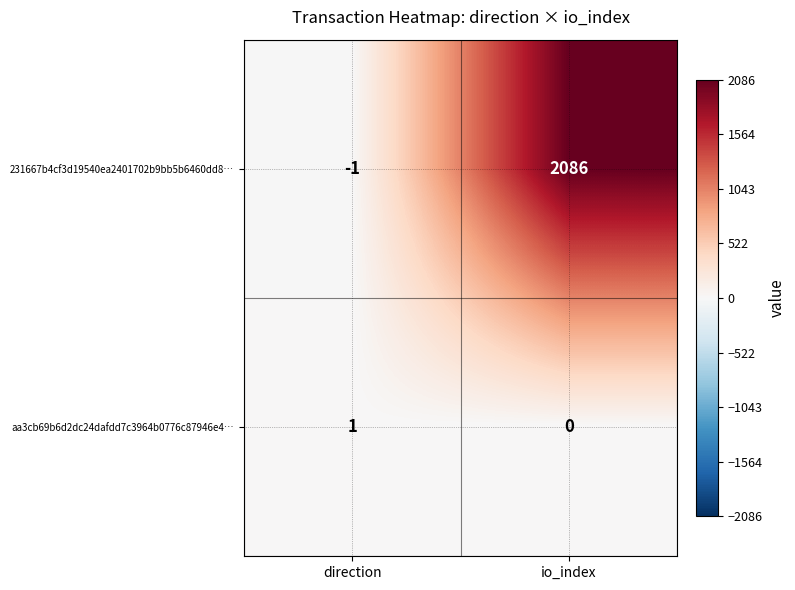

At which category is the sum across all series the highest?

io_index